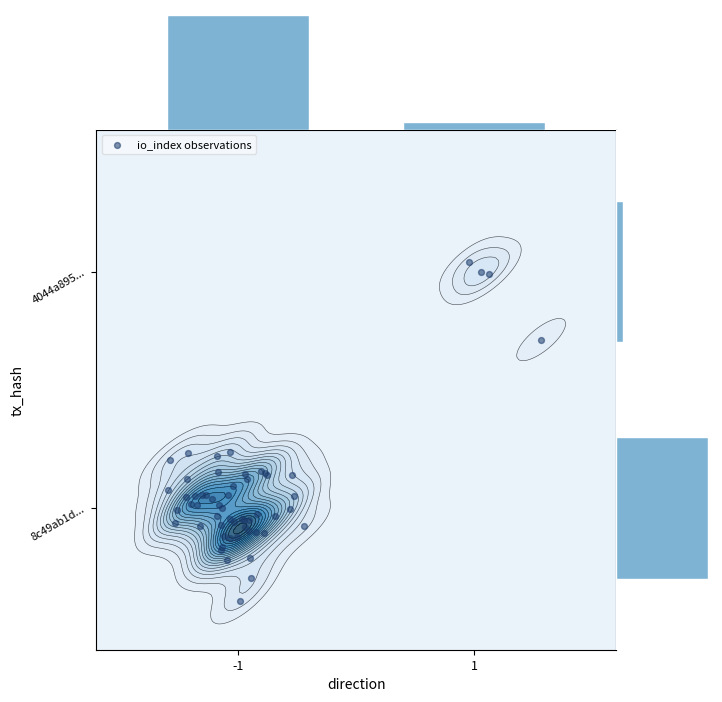

How many 8c49ab1ddd5e711bec63ad5a31c789bc5e959cd values are between -1 and 255?

2